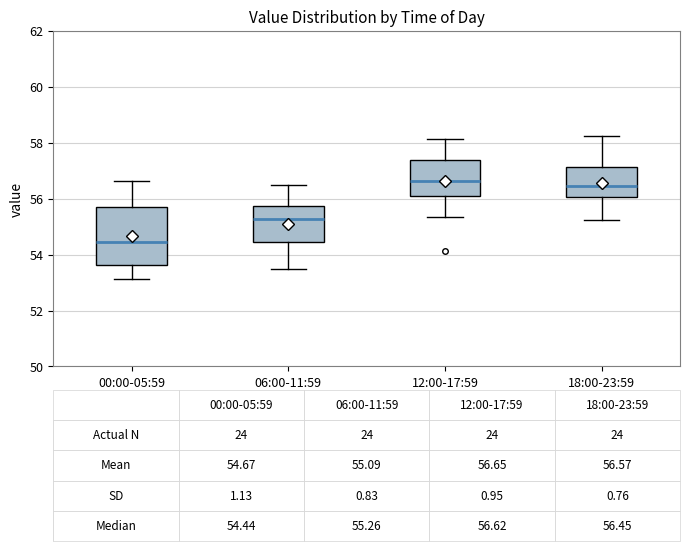

Which box is the tallest, from its lower edge to its upper edge?

00:00-05:59